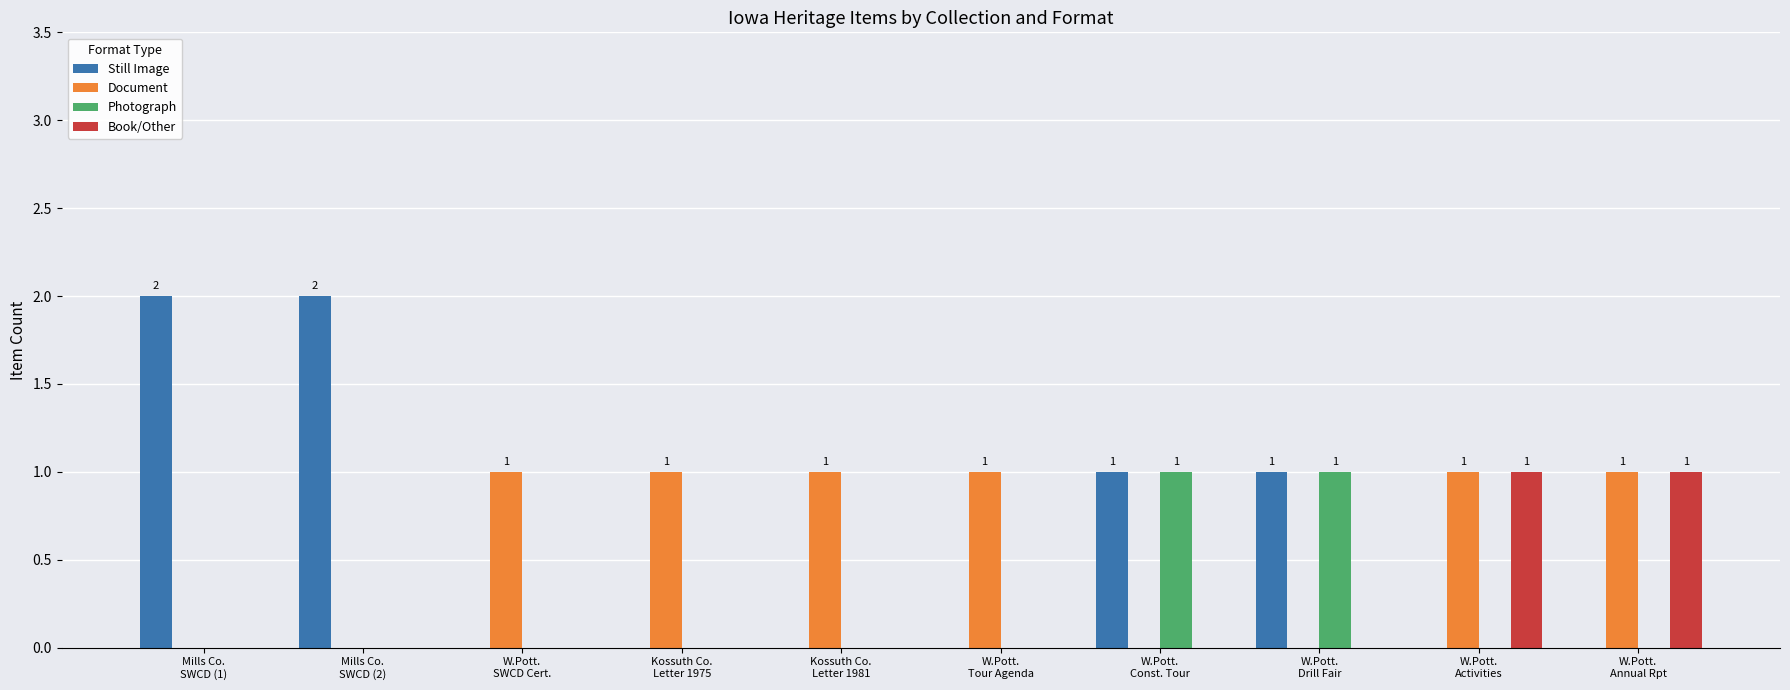

Which series has the widest spread of values?

Still Image